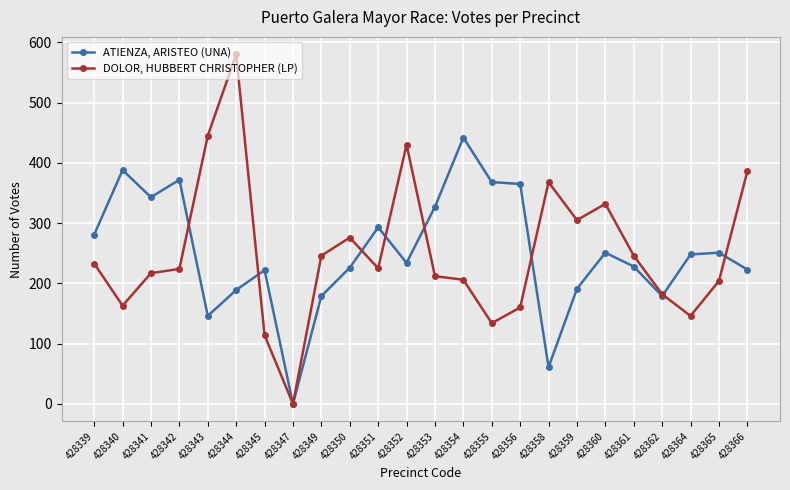

Which series changed the most between 428343 and 428361?

DOLOR, HUBBERT CHRISTOPHER (LP)